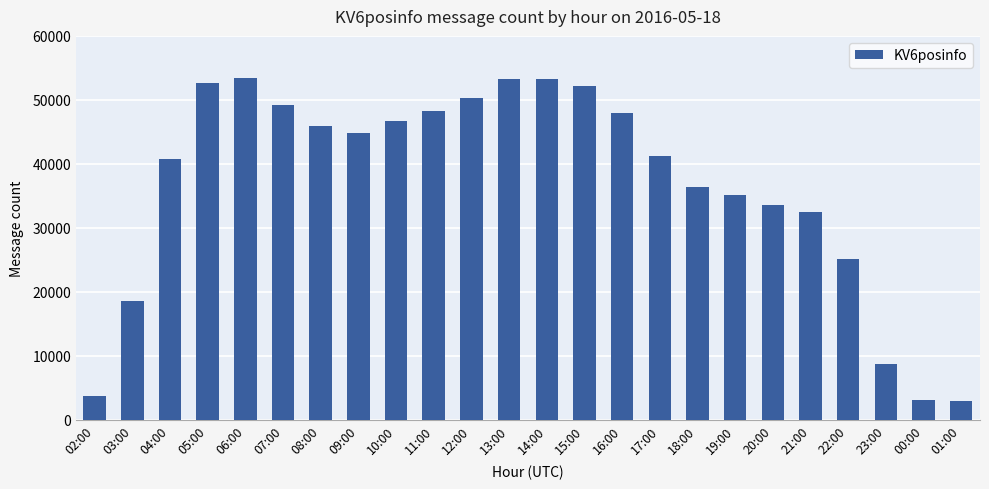

What is the value of the 9th bar from the left?

46751